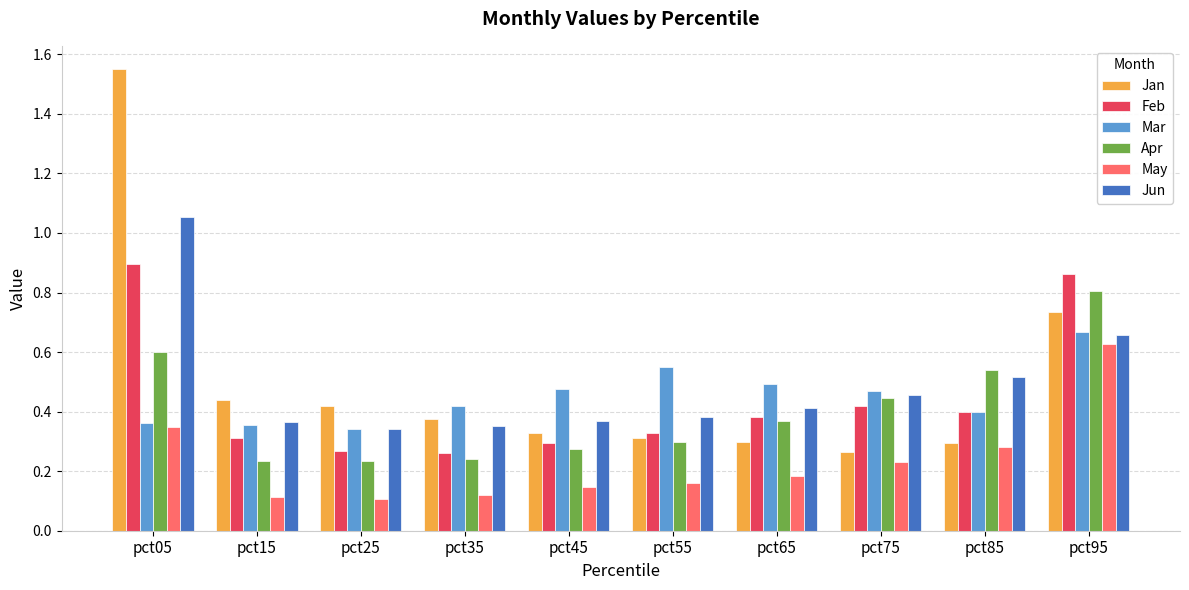

What is the sum of all Jan values?

5.0